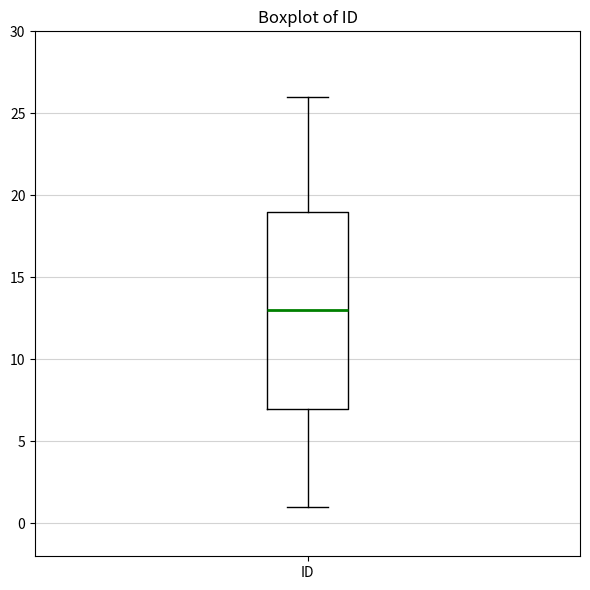

Transcribe this box plot: give where the median line is, the range the box spans, and where the two whiskers end, as read against the y-axis. The values are not printed on the chart, so give them approximately, as read against the axis.

median 13, box 7 to 19, whiskers 1 to 26